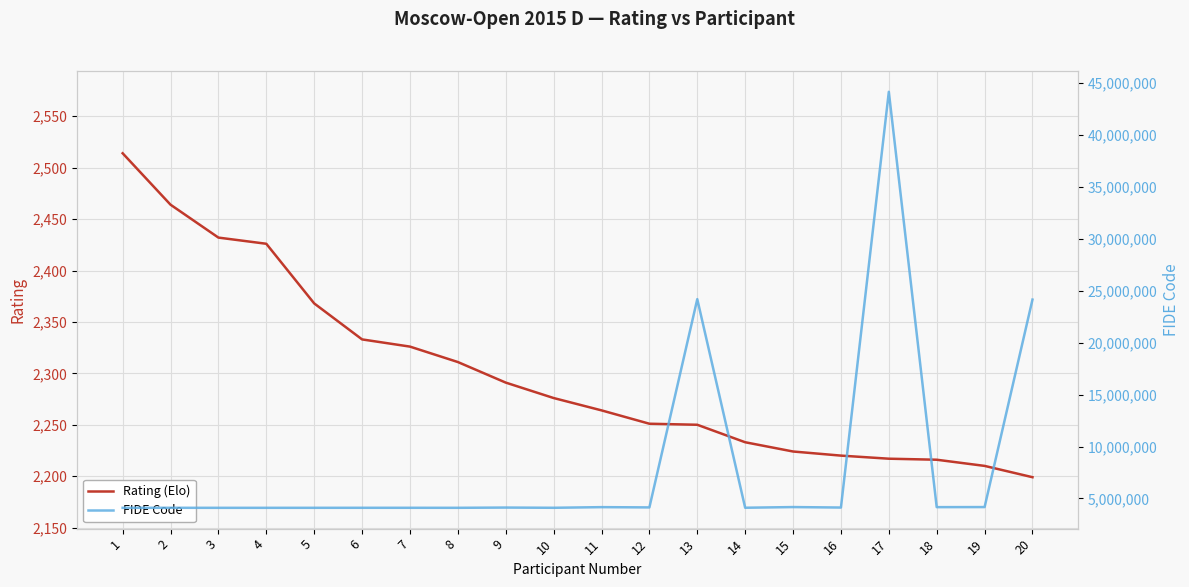

The value of FIDE Code at 3 is 4100263. True or false?

True